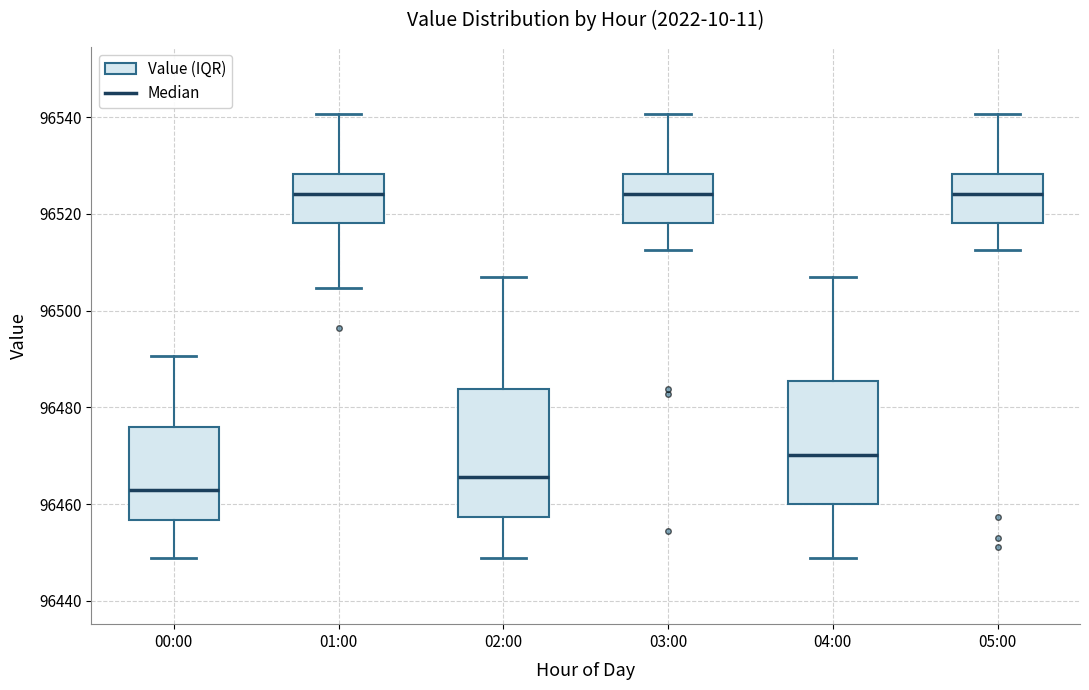

Reading left to right, transcribe this box plot: for each box, give where its median line is, the range the box spans, and where its two whiskers end, as read against the y-axis. The values are not printed on the chart, so give them approximately, as read against the axis.

00:00: median 96462, box 96456 to 96476, whiskers 96448 to 96490
01:00: median 96524, box 96518 to 96528, whiskers 96504 to 96540
02:00: median 96466, box 96458 to 96484, whiskers 96448 to 96506
03:00: median 96524, box 96518 to 96528, whiskers 96512 to 96540
04:00: median 96470, box 96460 to 96486, whiskers 96448 to 96506
05:00: median 96524, box 96518 to 96528, whiskers 96512 to 96540